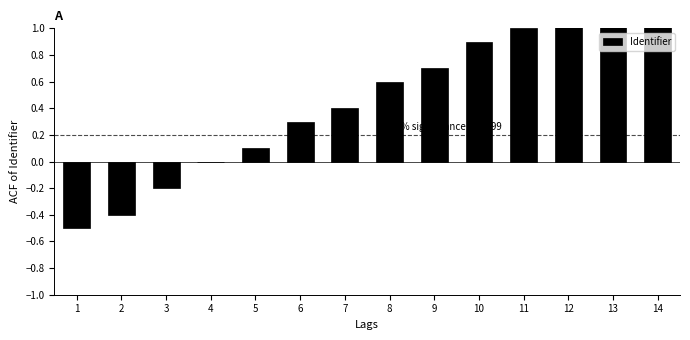

Which category has the highest value across all series?

14